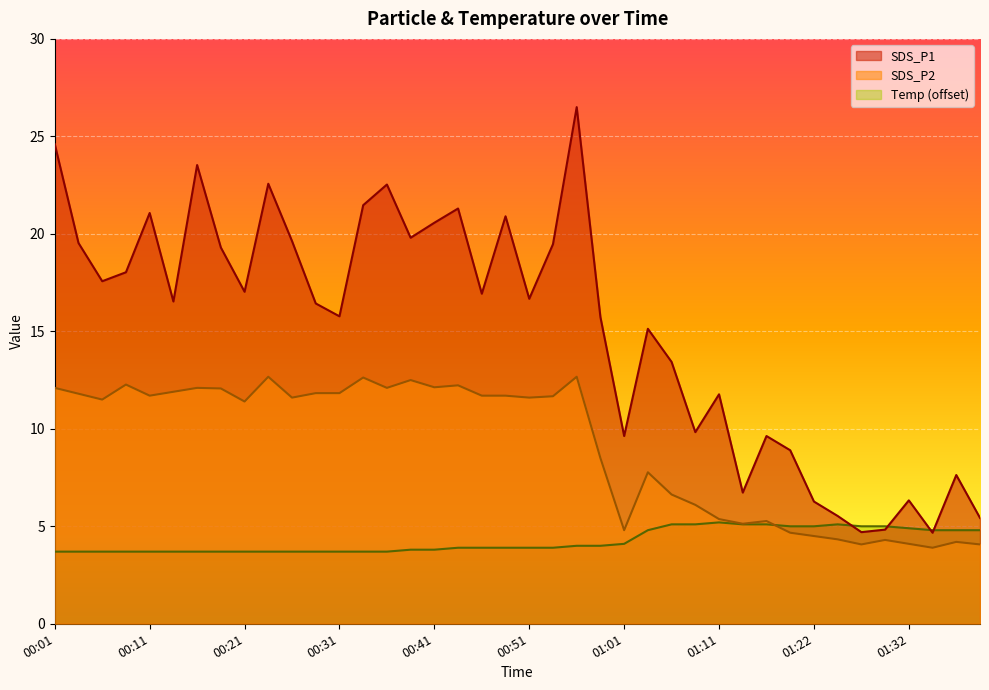

Rank the series at 00:59 from lowest to highest value.

Temp, SDS_P2, SDS_P1